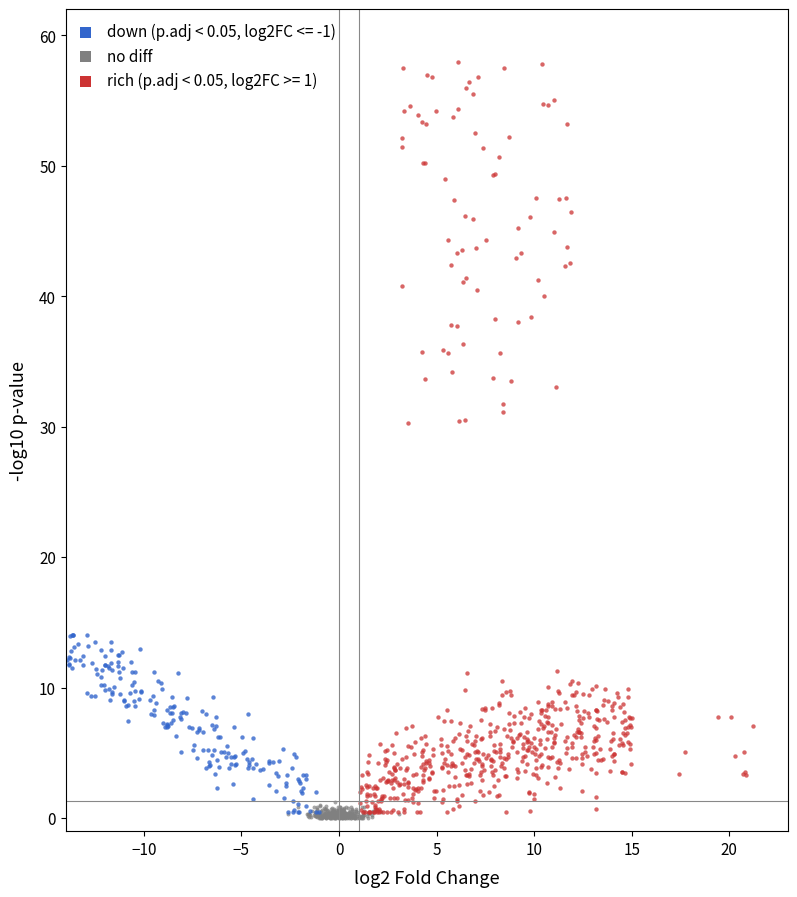

Which series has the widest spread of Y values?

rich (p.adj < 0.05, log2FC >= 1)